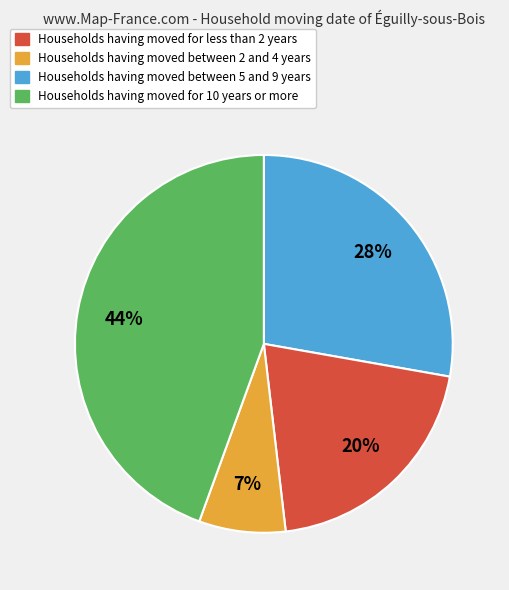

To the nearest percent, what is the average slice percentage?

25%